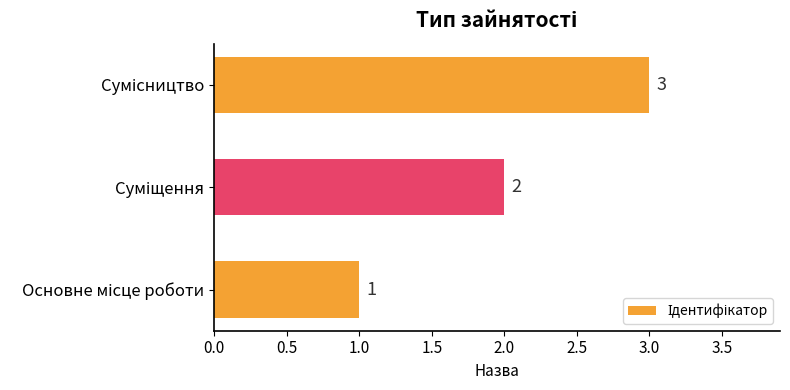

Count the values in the range 1 to 3.

3